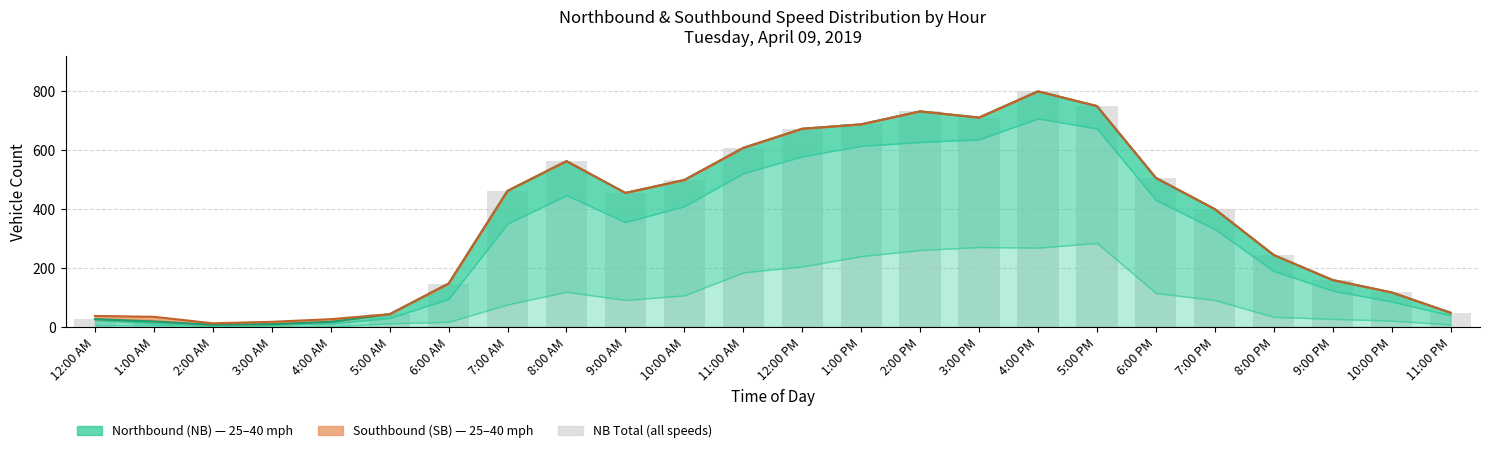

What is the label of the 9th bar from the left?

8:00 AM